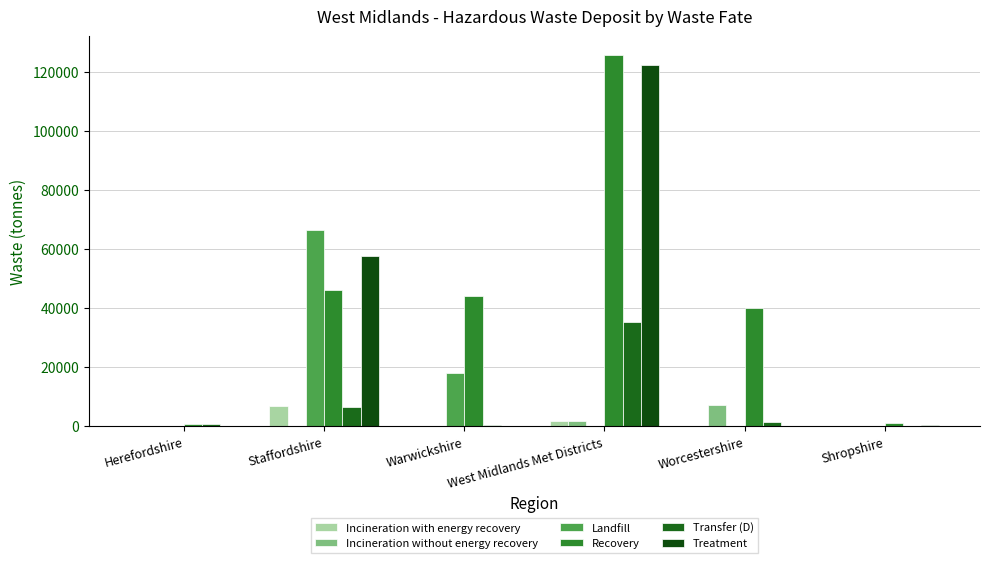

Which has a higher value, Staffordshire or Herefordshire?

Staffordshire